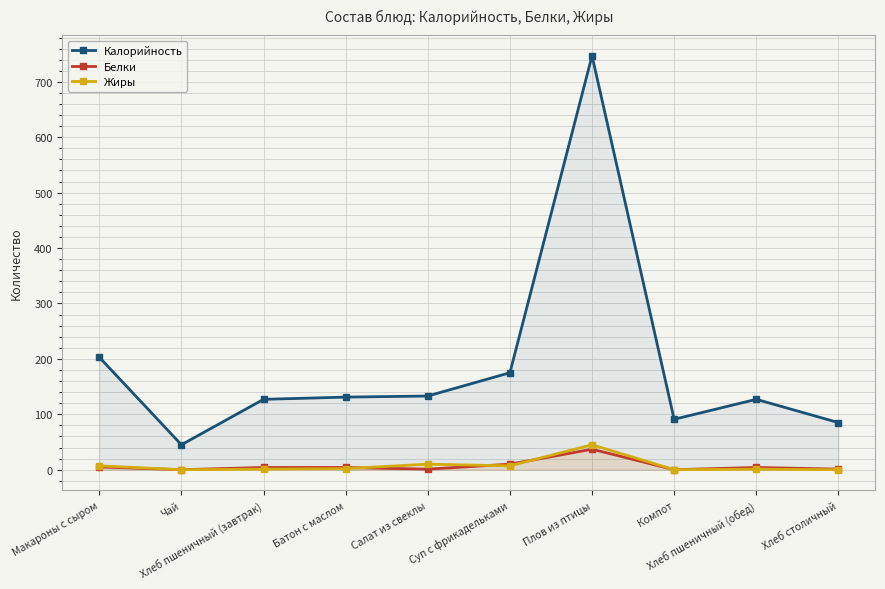

True or false: Калорийность and Белки intersect in this chart.

False